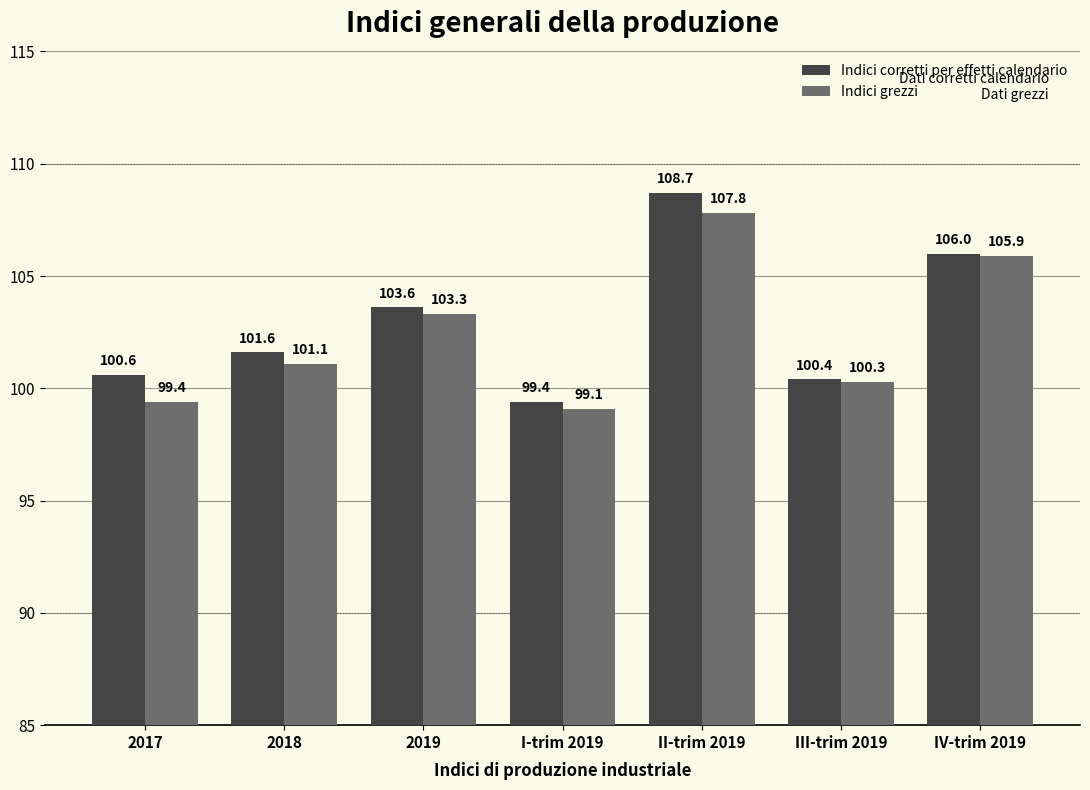

Where is Indici grezzi nearest to the value 103?

2019